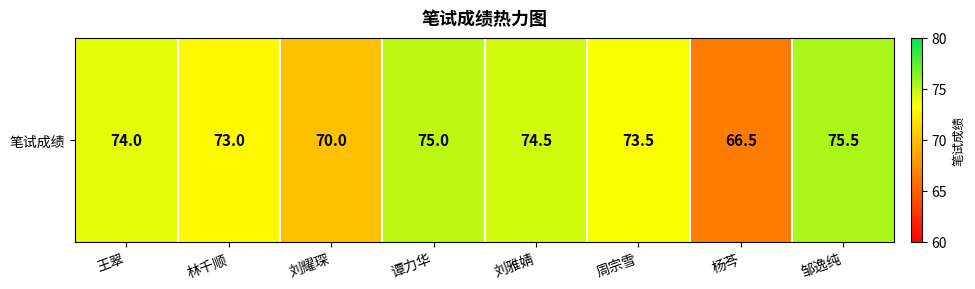

The chart shows a value of 75.5 at 邹逸纯. True or false?

True